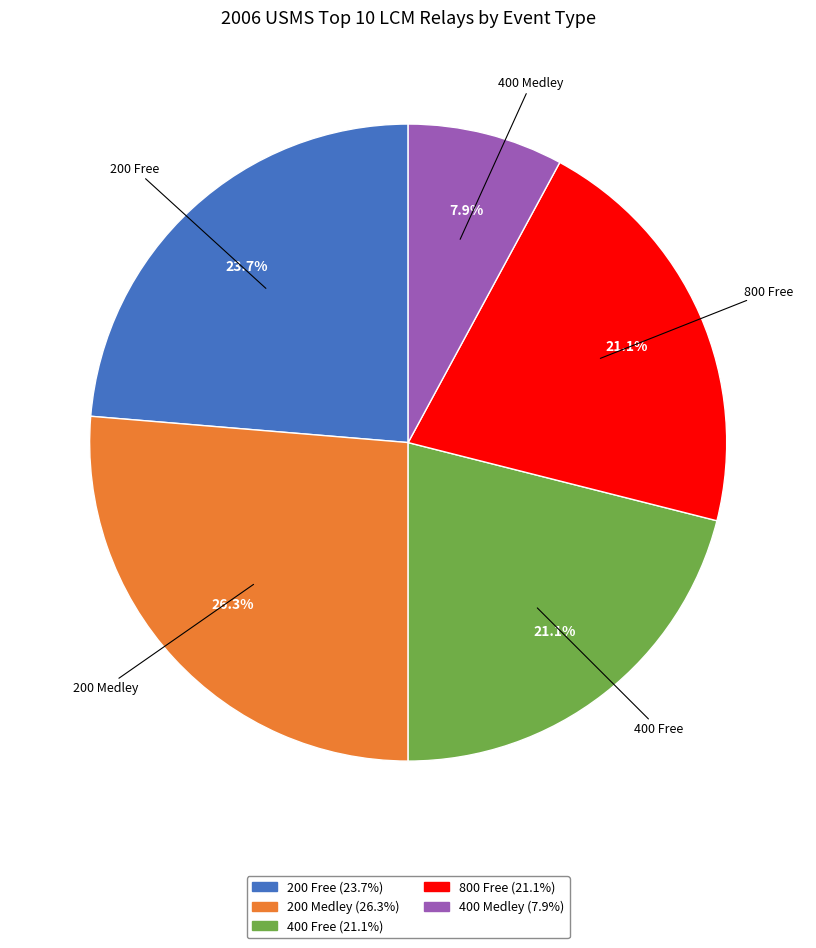

To the nearest percent, what percentage of the pie is 200 Free?

24%